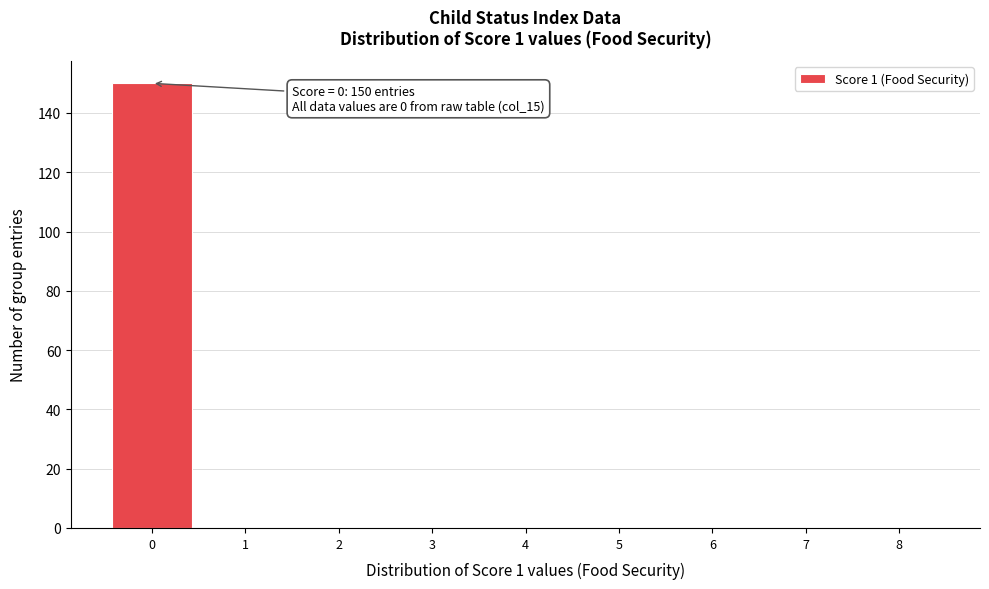

Reading left to right, list all the values displayed in this chart.

0=150	1=0	2=0	3=0	4=0	5=0	6=0	7=0	8=0